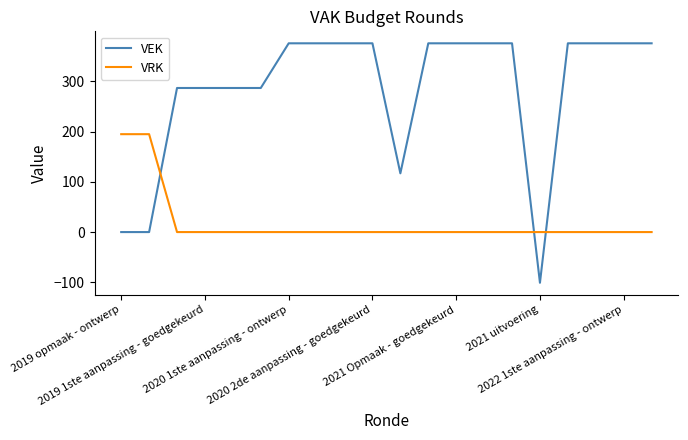

Rank the series by their average value, from highest to lowest.

VEK, VRK